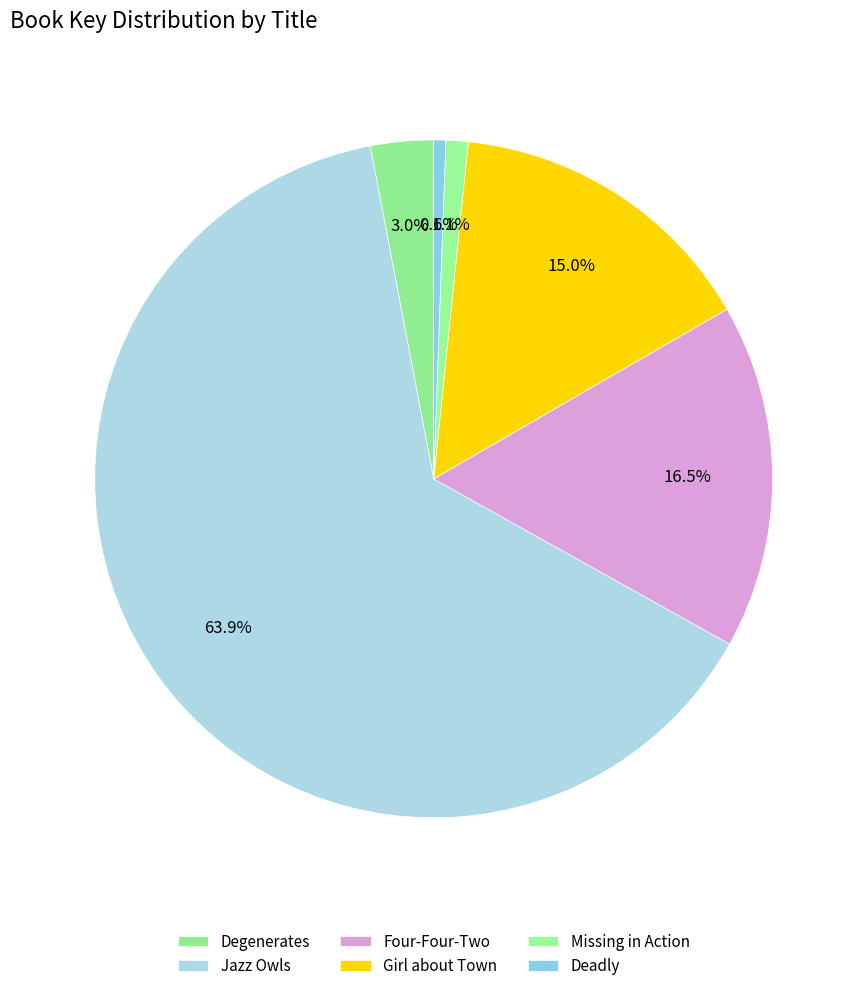

How many slices are in this pie chart?

6